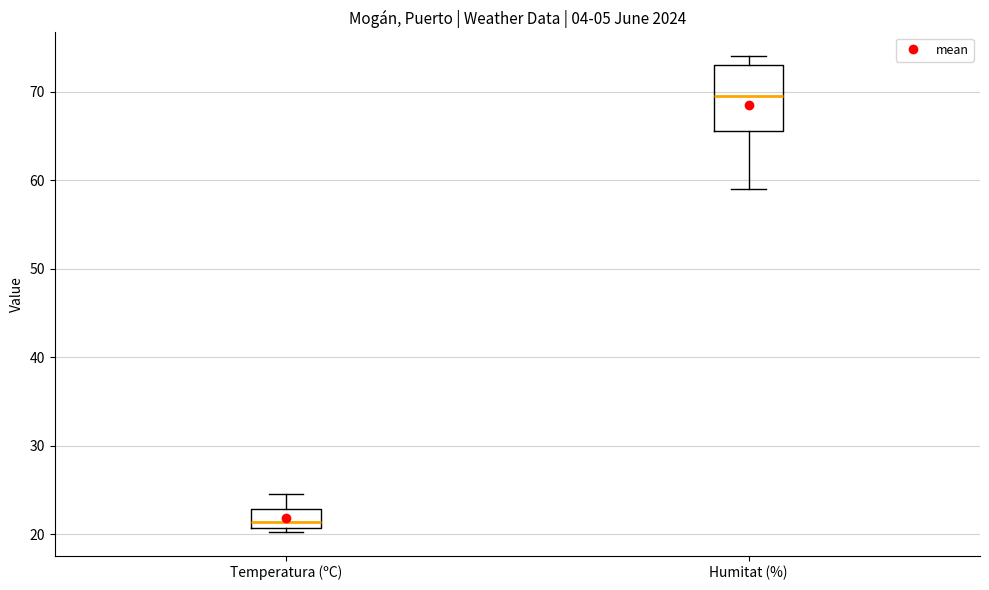

Which box's median line is the lowest?

Temperatura (ºC)